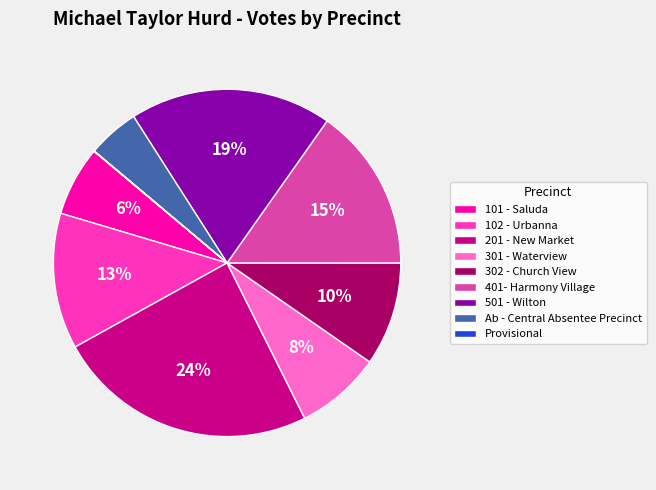

Is there any slice that represents more than half of the pie?

No